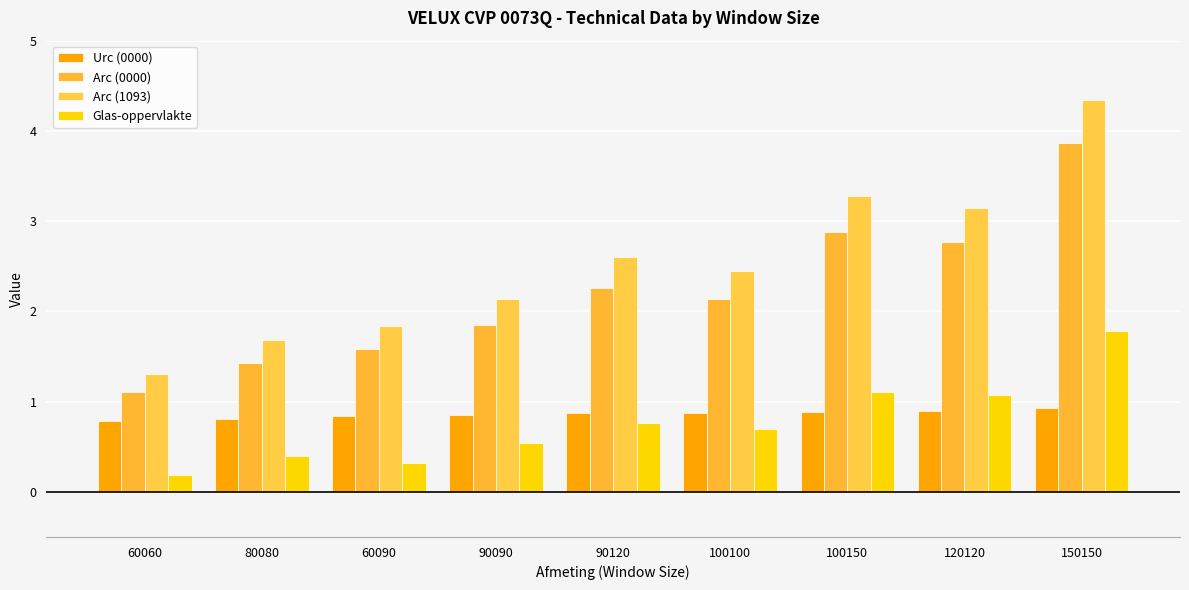

What is the smallest value displayed?

0.2